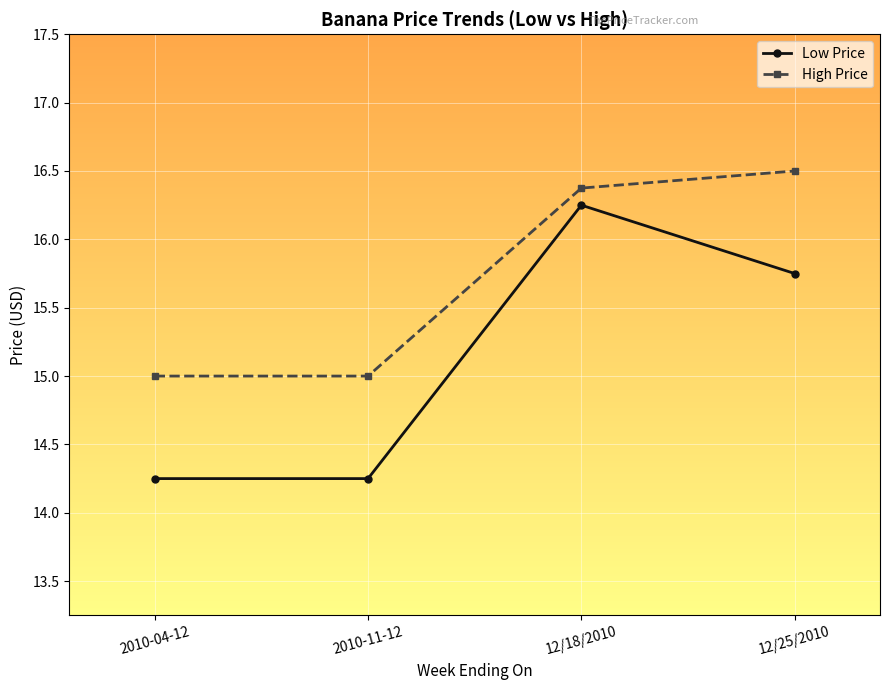

What position from the left is 2010-11-12?

2